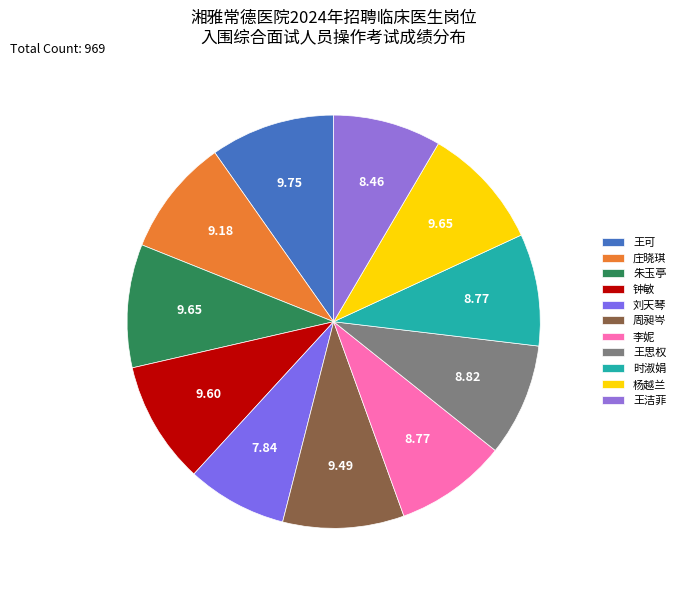

Is 王洁菲 the majority of the pie?

No